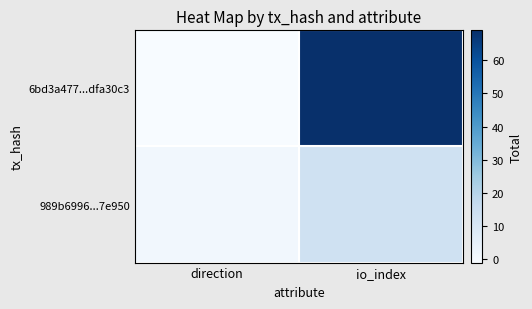

List the series in order of their overall mean, highest first.

6bd3a477...dfa30c3, 989b6996...7e950